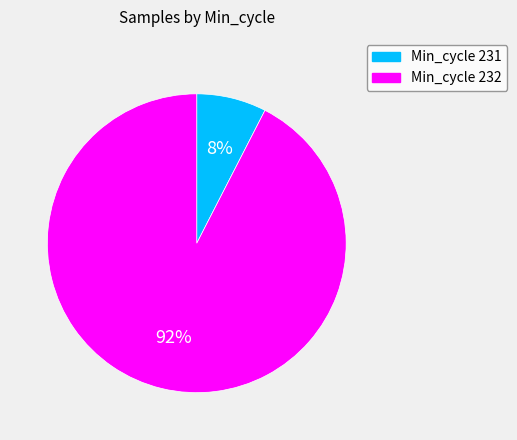

To the nearest percent, what is the average slice percentage?

50%